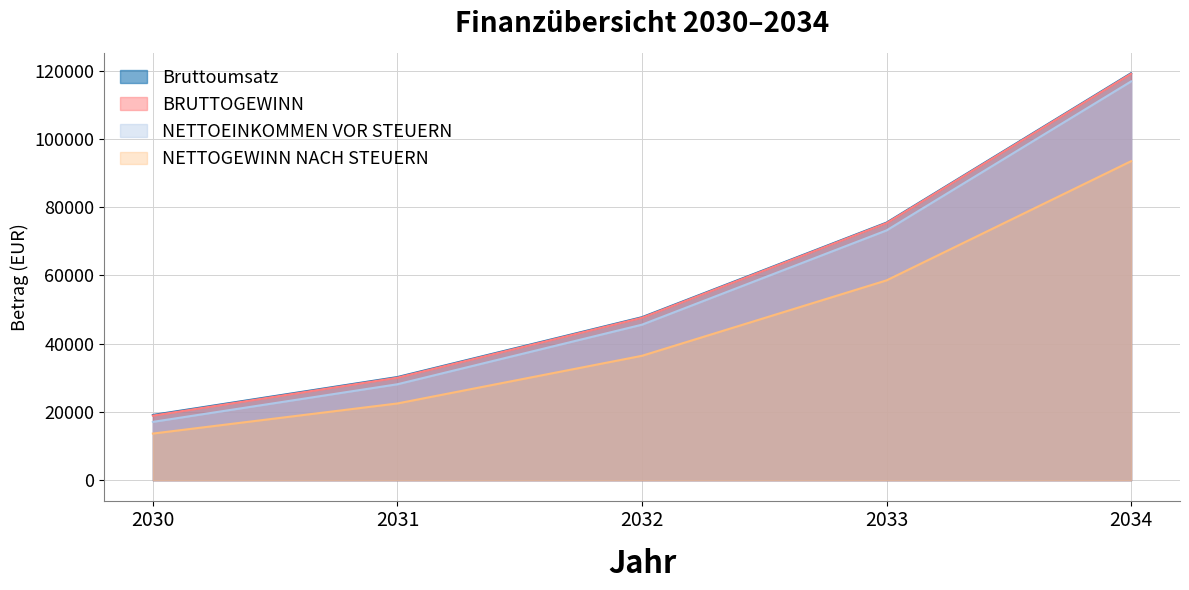

How many distinct data groups are displayed?

4